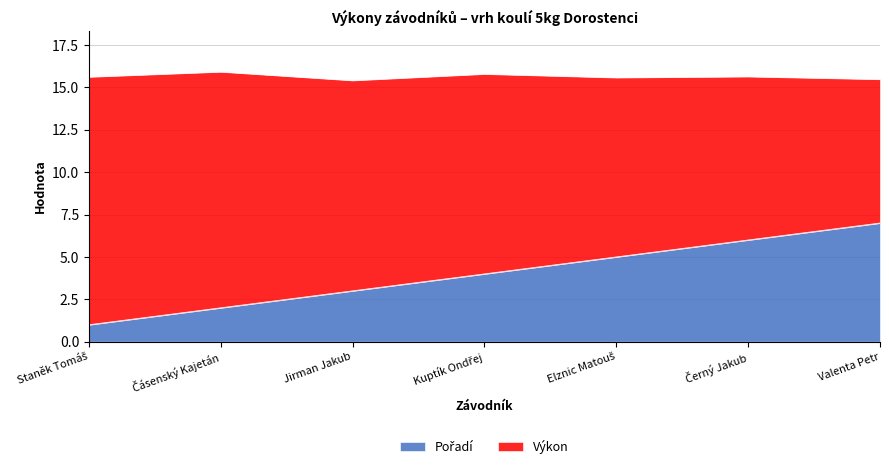

What is the difference between the second highest and second lowest values?

4